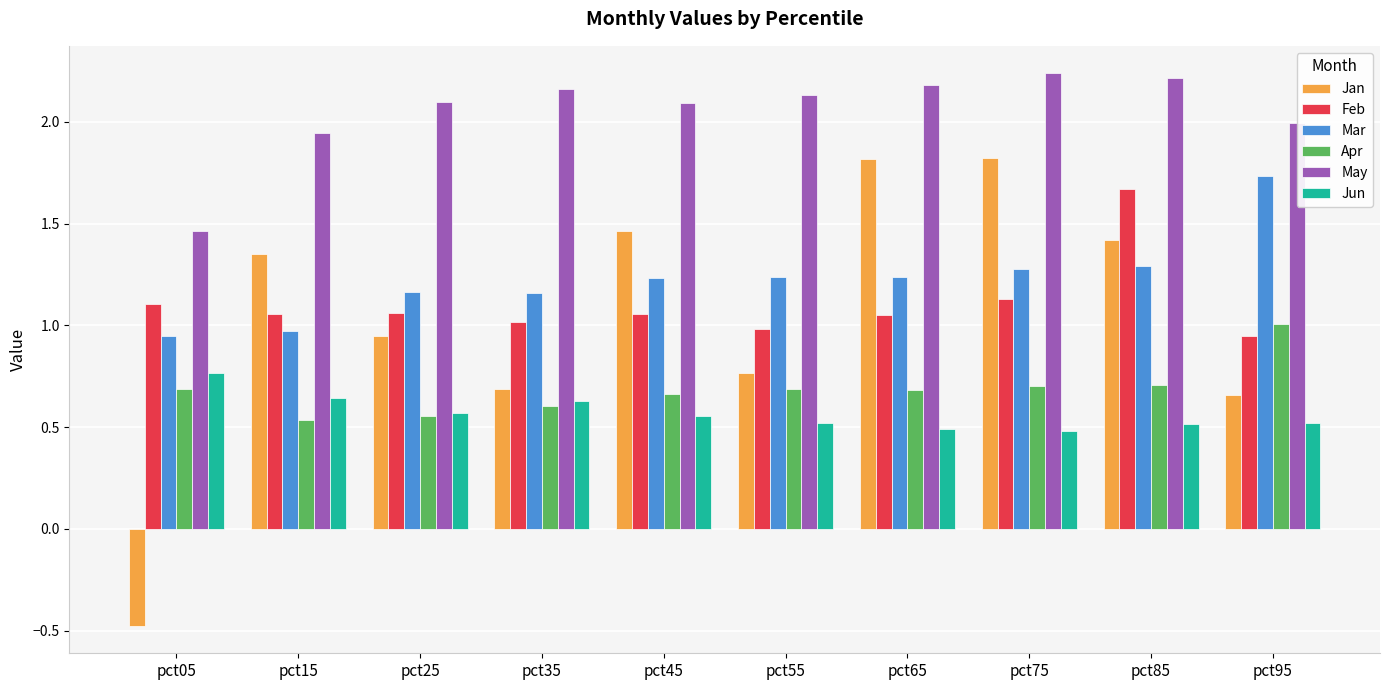

Which series has the largest range (max minus min)?

Jan